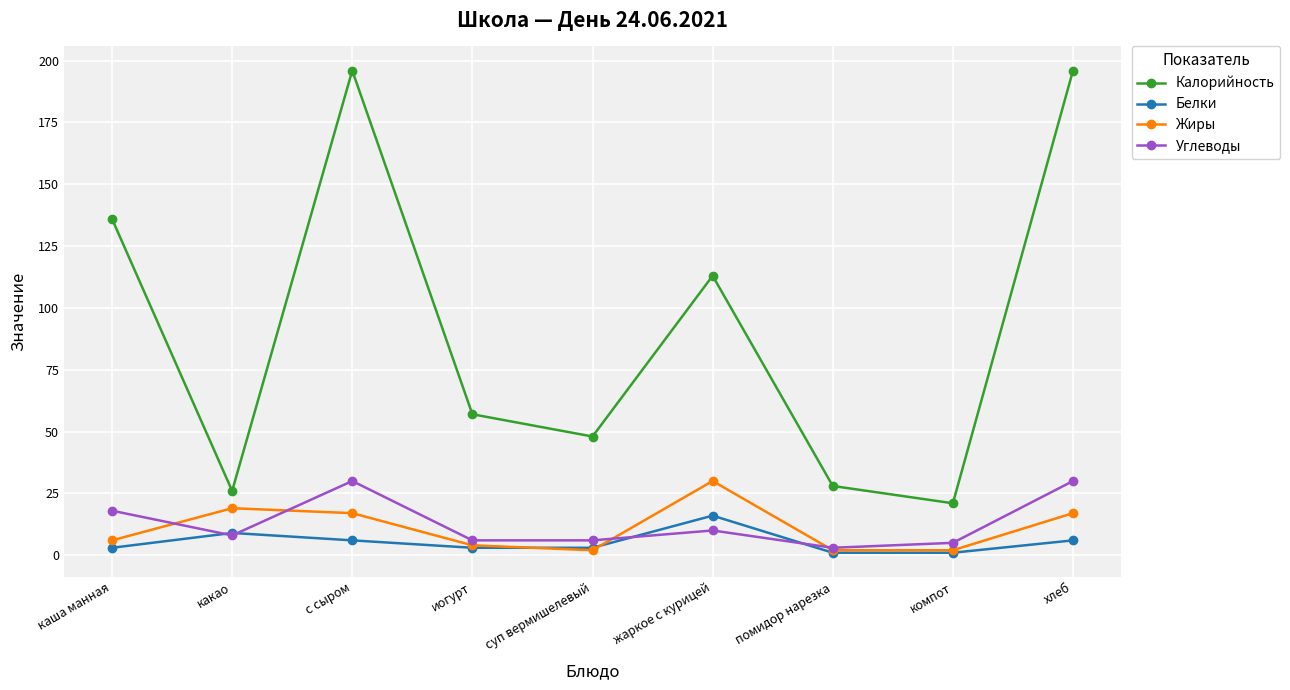

The Калорийность series shows 28 at помидор нарезка. True or false?

True